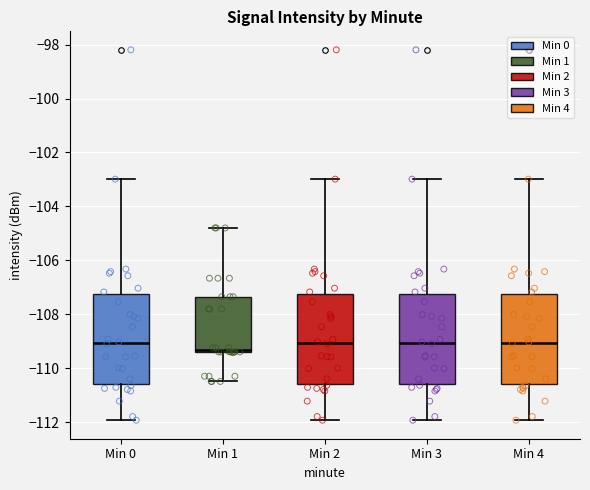

Reading left to right, read every box against the y-axis: the position of its median line, the range the box covers, and the ends of its whiskers. The values are not printed on the chart, so give them approximately, as read against the axis.

Min 0: median -109.0, box -110.6 to -107.2, whiskers -112.0 to -103.0
Min 1: median -109.4 (just above the box's lower edge), box -109.4 to -107.4, whiskers -110.4 to -104.8
Min 2: median -109.0, box -110.6 to -107.2, whiskers -112.0 to -103.0
Min 3: median -109.0, box -110.6 to -107.2, whiskers -112.0 to -103.0
Min 4: median -109.0, box -110.6 to -107.2, whiskers -112.0 to -103.0